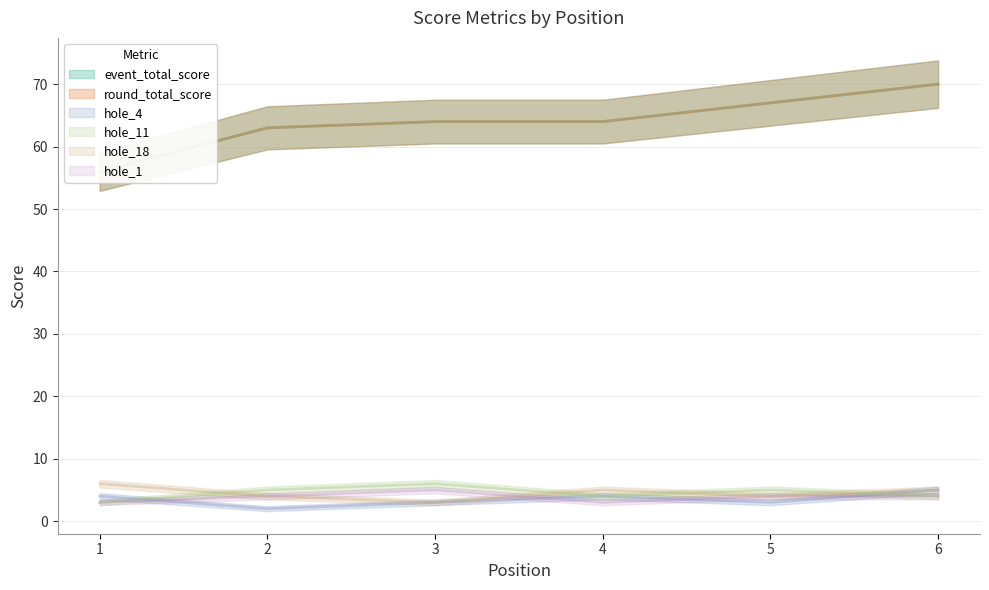

Where is the first local maximum for hole_1?

3